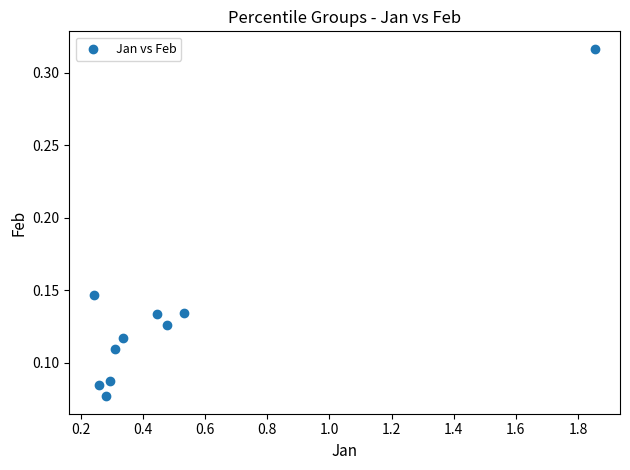

What is the average X value?

0.5